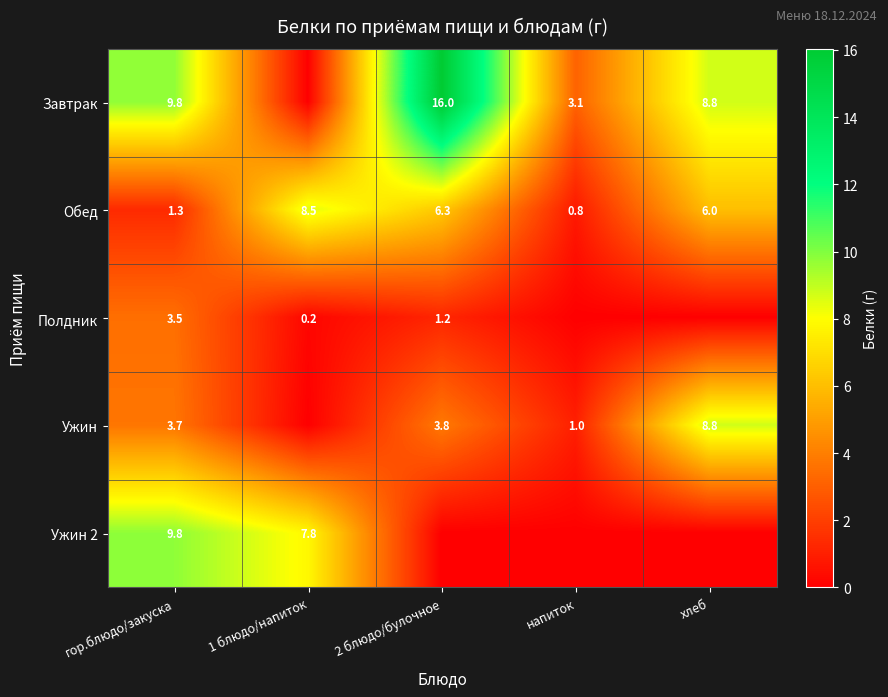

The value of Обед at 1 блюдо/напиток is 11.3. True or false?

False